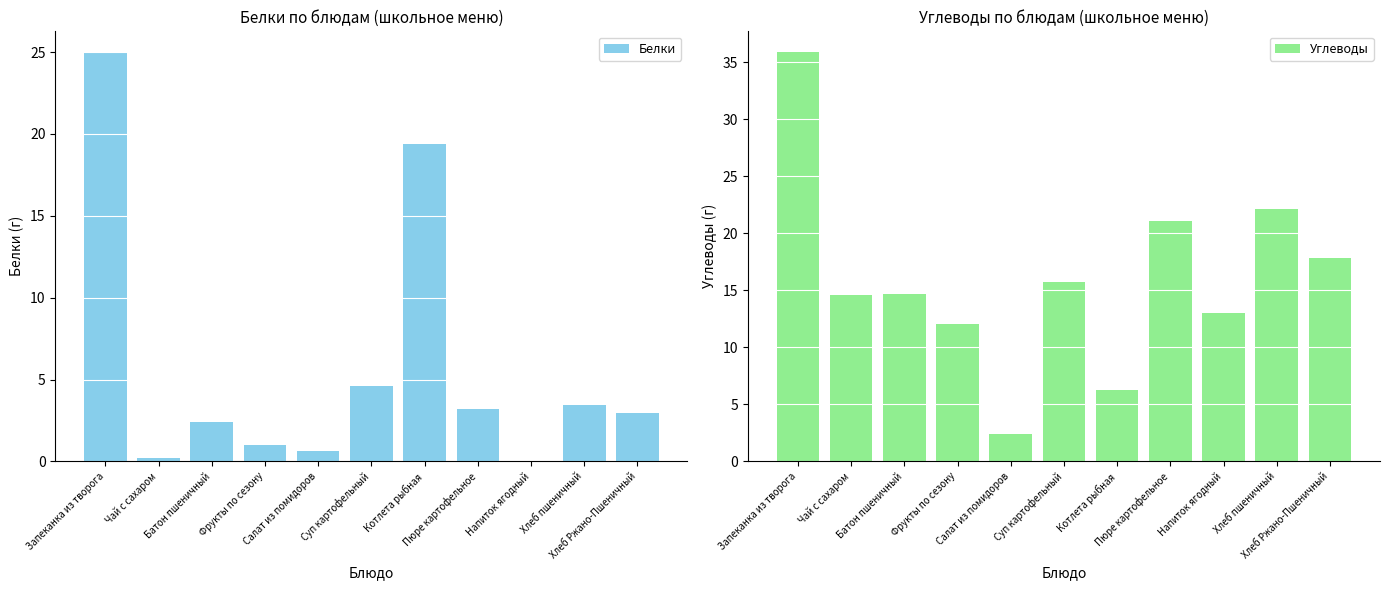

What position from the left is Хлеб пшеничный?

10